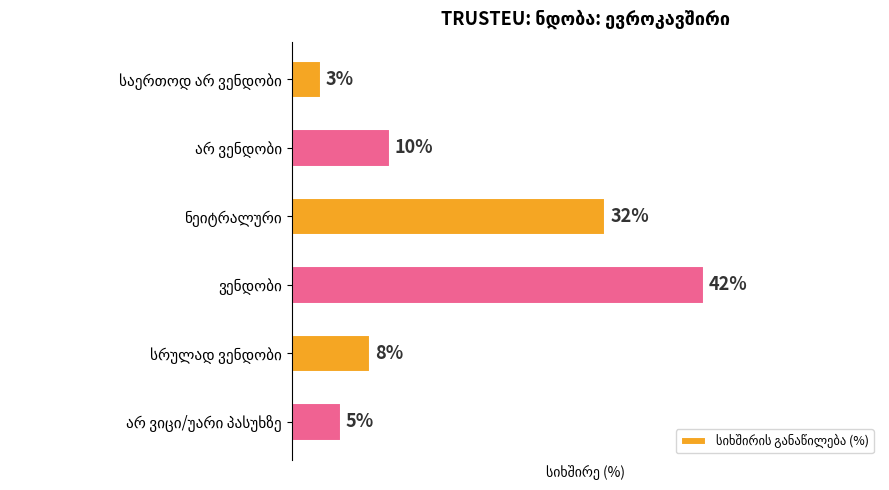

What is the difference between the second highest and minimum values?

29